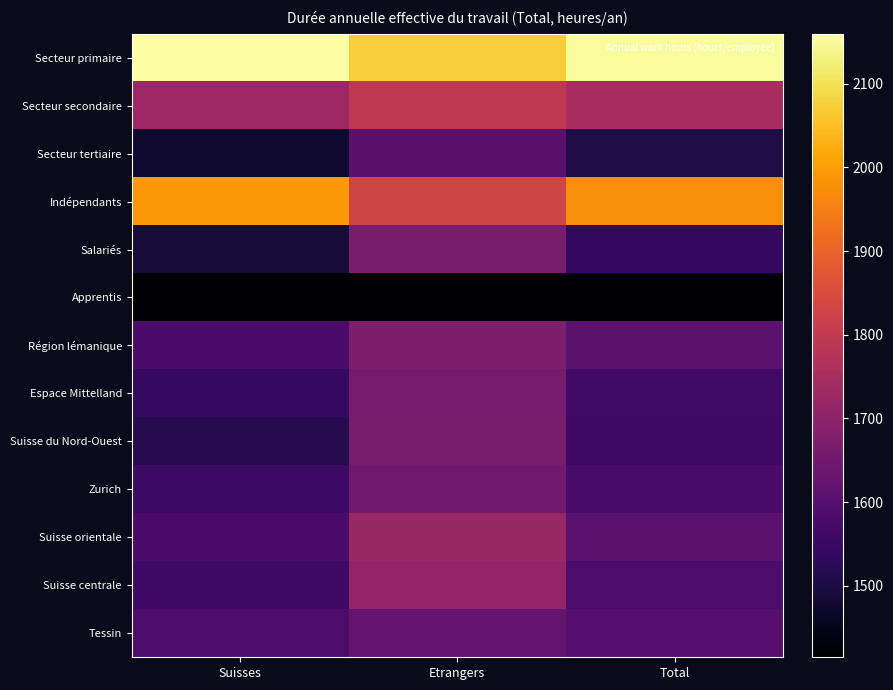

Reading left to right, extract all data points from this chart.

Secteur primaire: Suisses=2159.8	Etrangers=2072.3	Total=2152.6
Secteur secondaire: Suisses=1728.3	Etrangers=1795.4	Total=1750.7
Secteur tertiaire: Suisses=1476.4	Etrangers=1607.9	Total=1506.6
Indépendants: Suisses=1992.4	Etrangers=1829.5	Total=1976.2
Salariés: Suisses=1489.6	Etrangers=1664.0	Total=1538.1
Apprentis: Suisses=1416.9	Etrangers=1414.5	Total=1416.5
Région lémanique: Suisses=1578.3	Etrangers=1672.8	Total=1612.3
Espace Mittelland: Suisses=1545.3	Etrangers=1659.7	Total=1564.2
Suisse du Nord-Ouest: Suisses=1517.3	Etrangers=1664.2	Total=1559.9
Zurich: Suisses=1554.9	Etrangers=1651.9	Total=1577.0
Suisse orientale: Suisses=1579.1	Etrangers=1721.9	Total=1611.4
Suisse centrale: Suisses=1559.1	Etrangers=1709.9	Total=1582.9
Tessin: Suisses=1582.7	Etrangers=1626.3	Total=1601.4